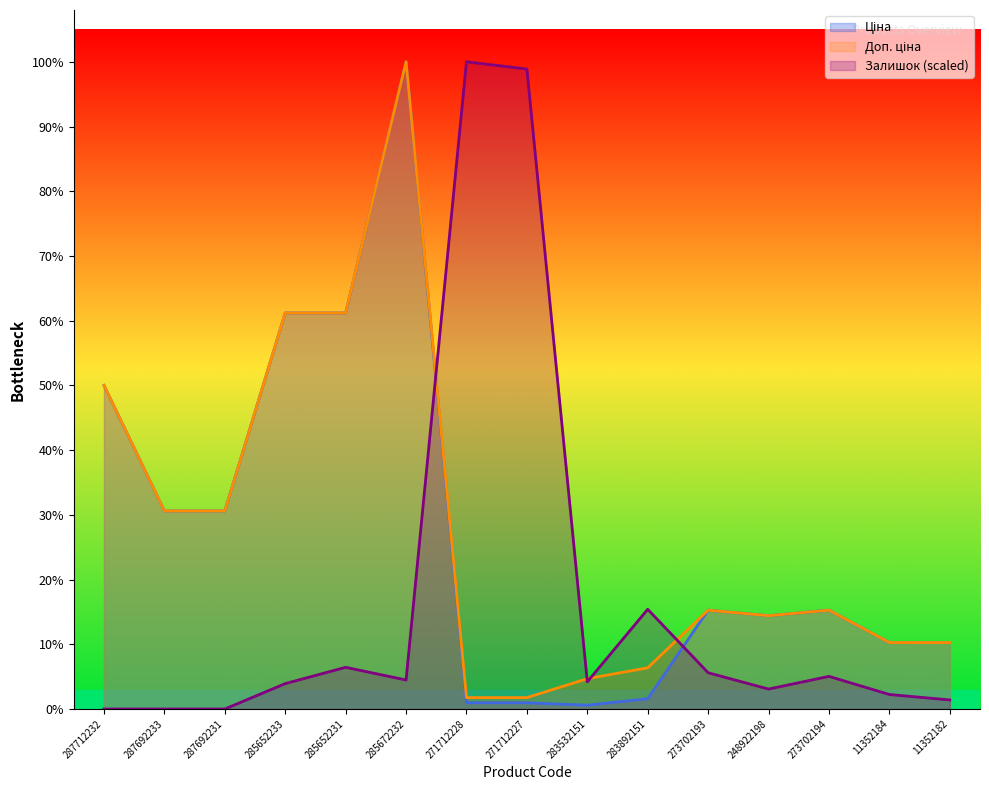

Which series ends up on top after the final intersection of Залишок and Доп. ціна?

Доп. ціна